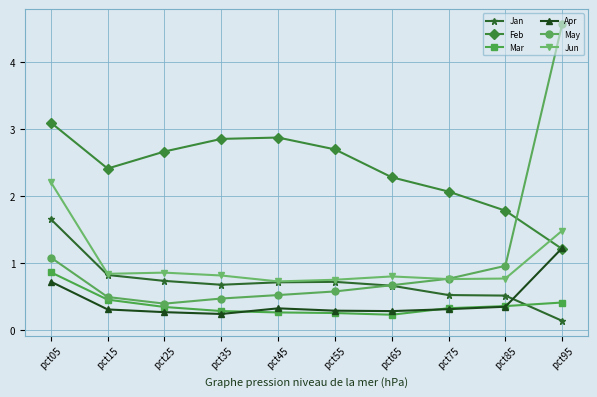

Which series has the widest spread of values?

May